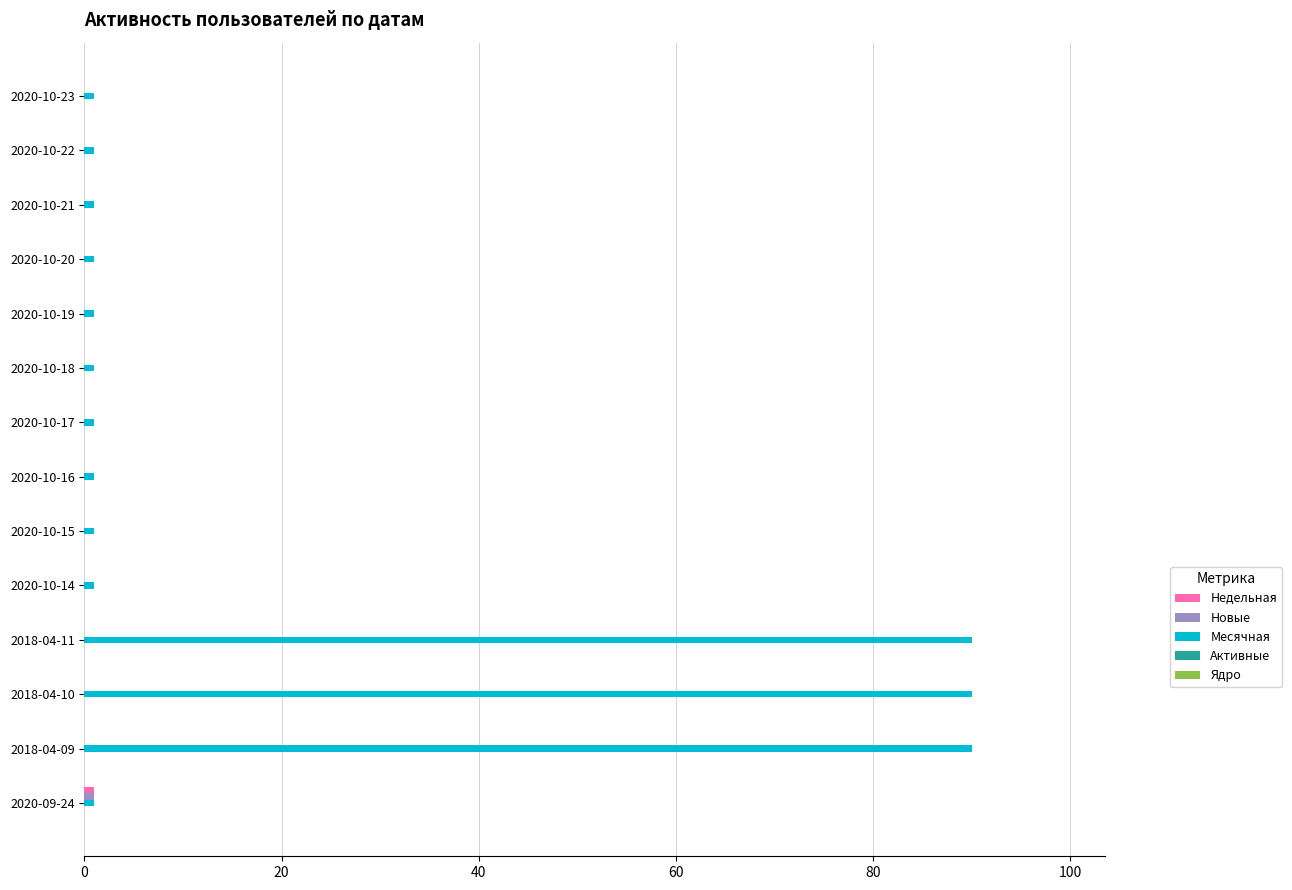

Is it true that Месячная equals 1 at 2020-10-15?

True